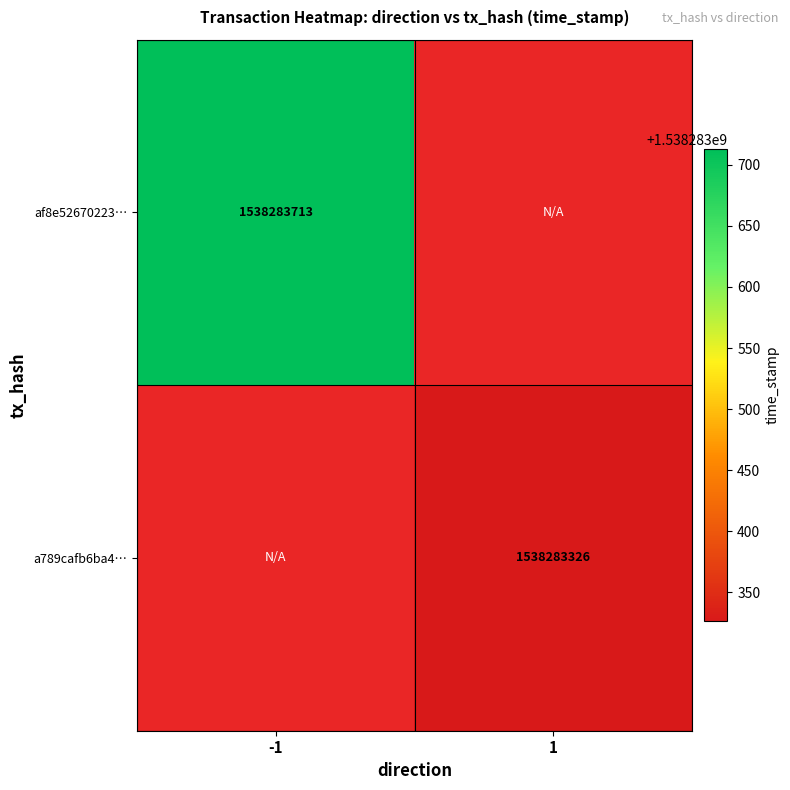

Which series has the largest range (max minus min)?

af8e52670223b402890fd0274bbb712d47b018c